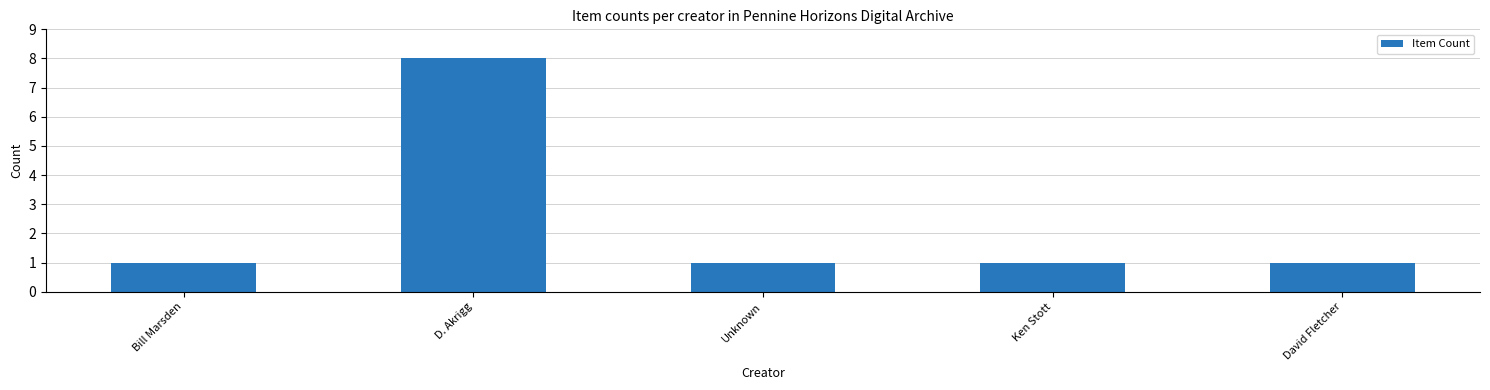

Reading left to right, extract all data points from this chart.

Bill Marsden=1	D. Akrigg=8	Unknown=1	Ken Stott=1	David Fletcher=1